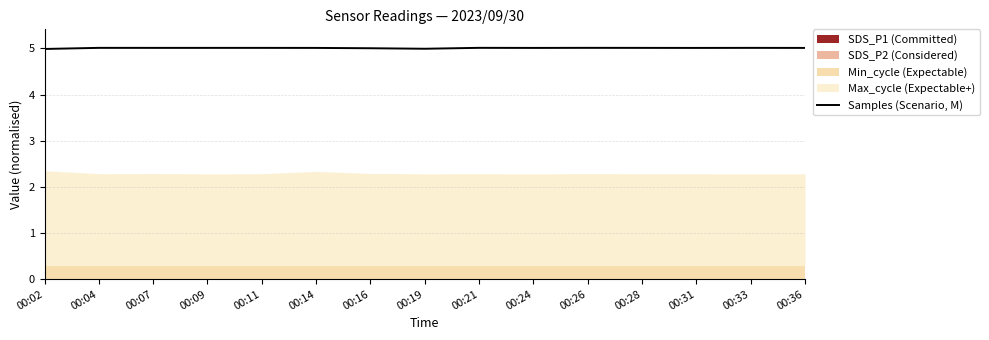

Which category has the lowest value across all series?

00:02